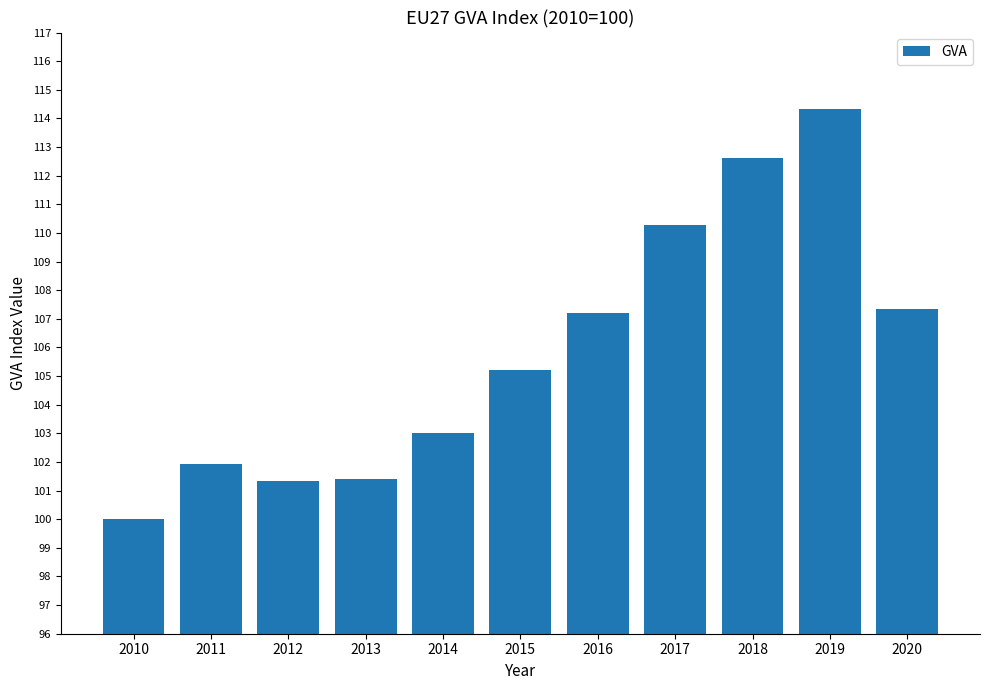

What is the difference between the maximum and minimum values?

14.3